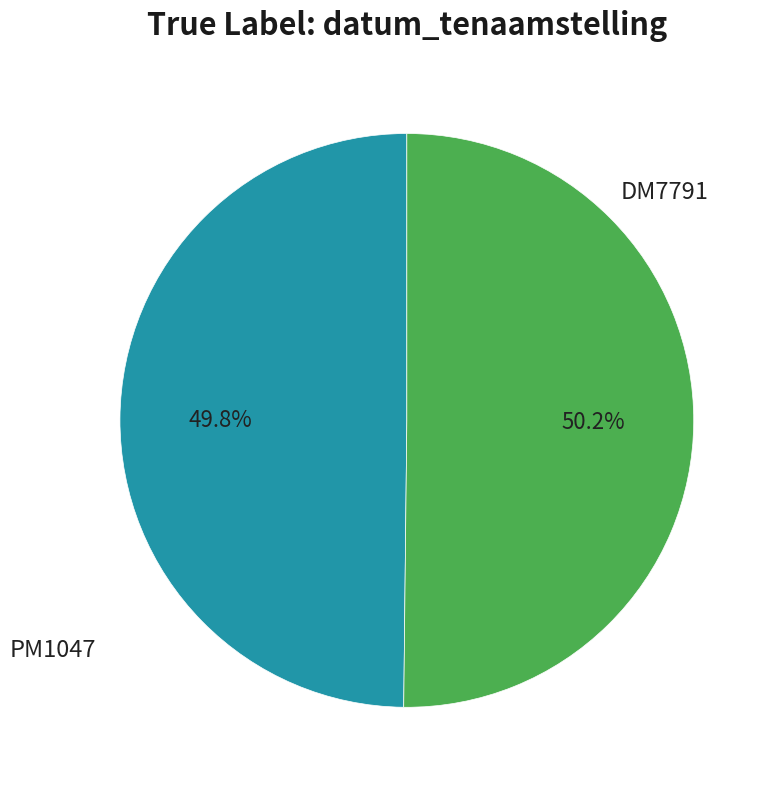

Does any single category account for the majority?

Yes